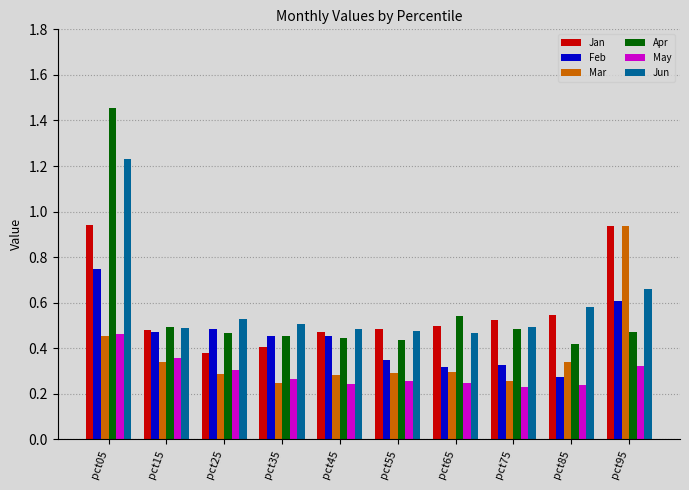

The Apr series shows 0.4 at pct85. True or false?

True